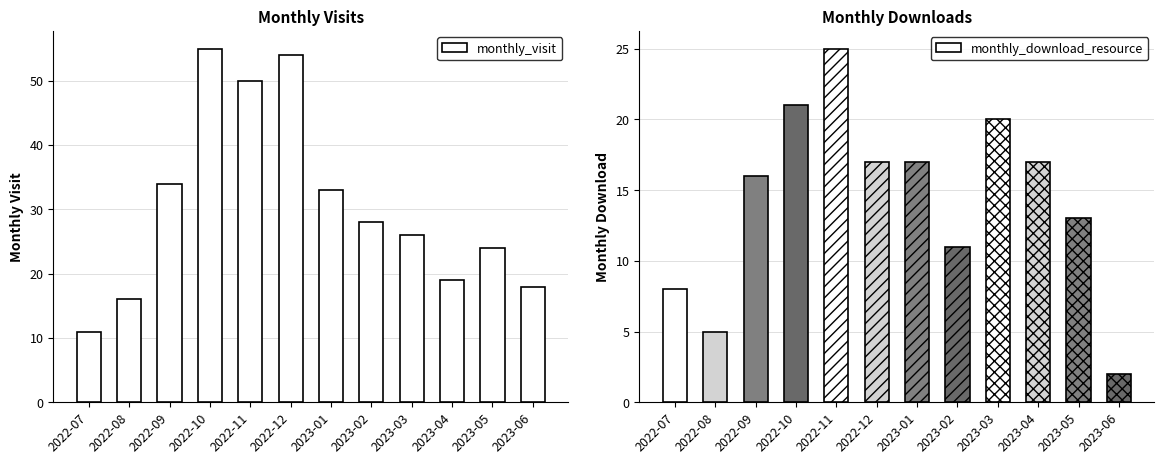

What is the sum of all monthly_visit values?

368